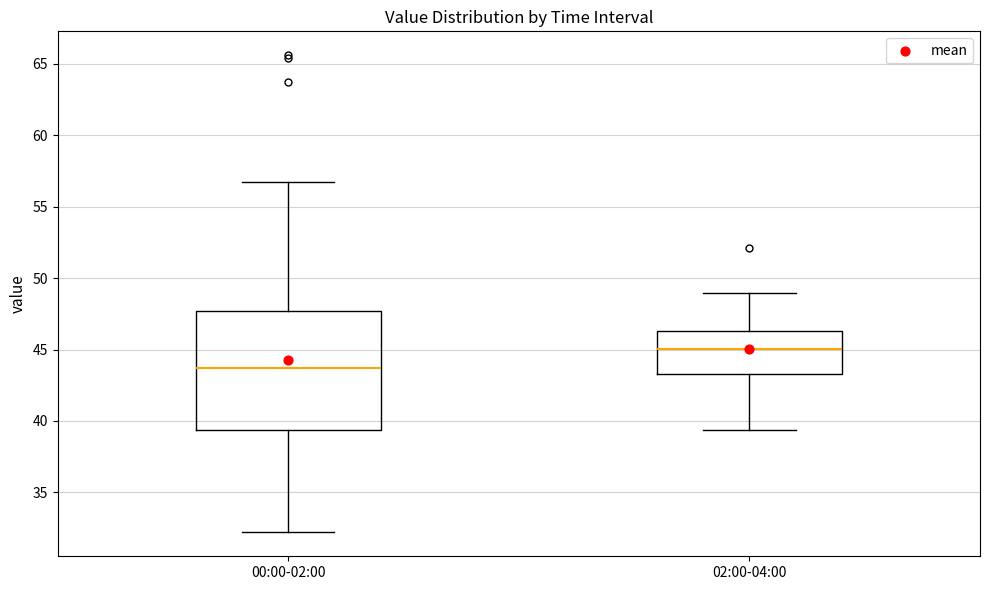

Comparing the boxes themselves (not the whiskers), which one is the tallest?

00:00-02:00